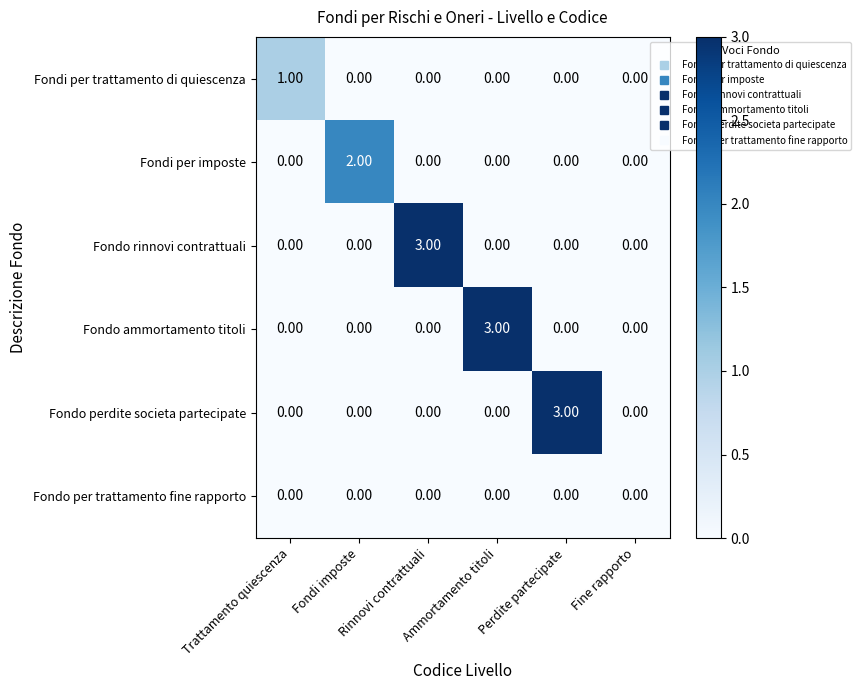

What is the difference between the maximum and second lowest values in the Fondo ammortamento titoli series?

3